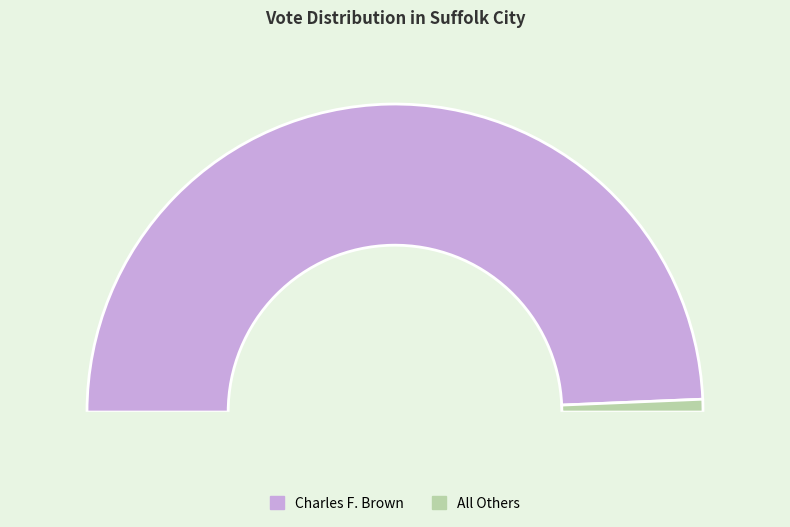

To the nearest percent, what portion does All Others represent?

1%